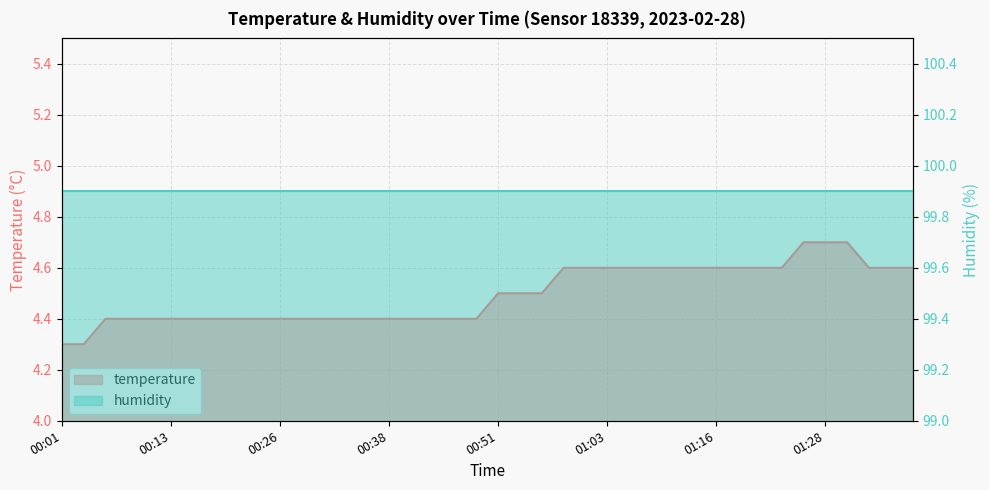

What is the change in value from 00:06 to 01:33?

+0.2